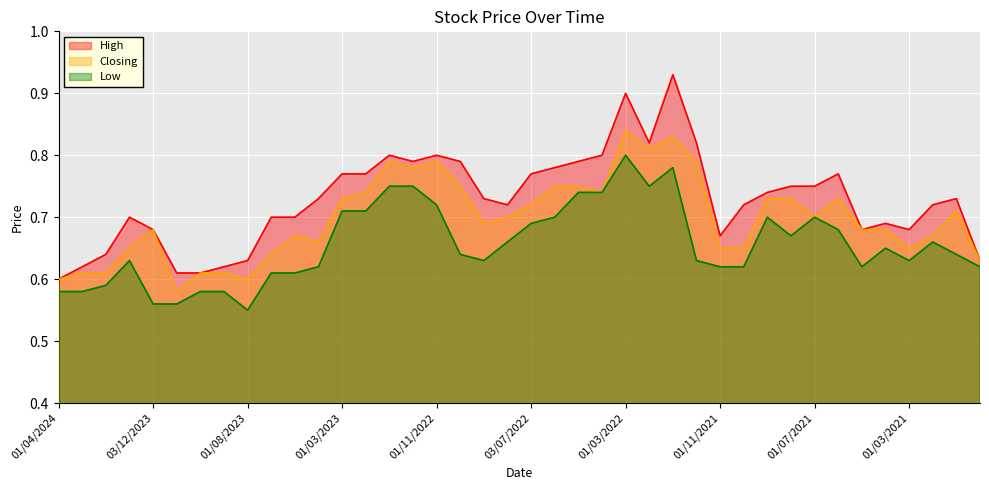

How many High values are between 0 and 1?

40